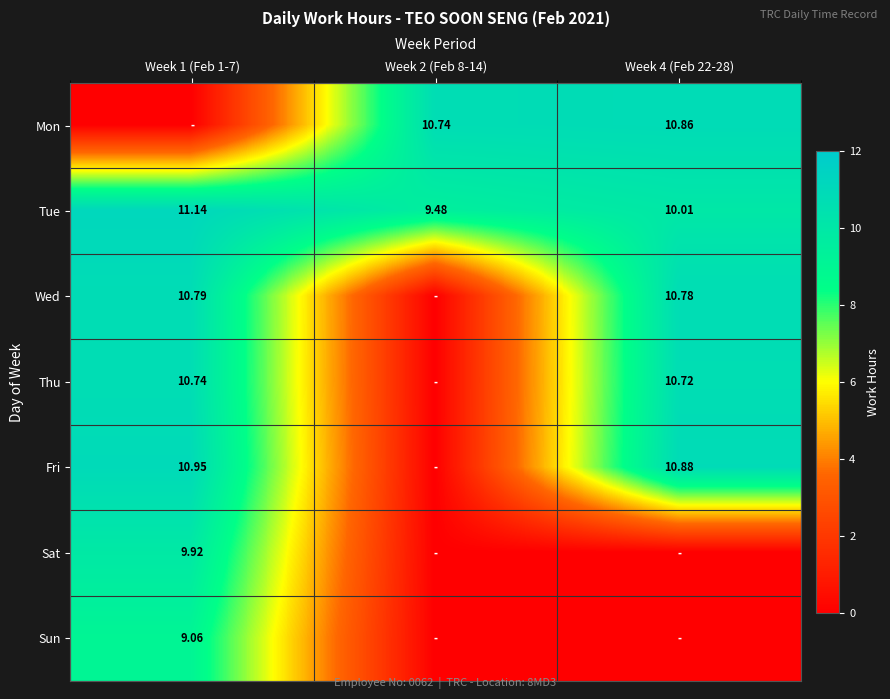

Is the value of Tue at Week 2 (Feb 8-14) greater than the value of Wed at Week 4 (Feb 22-28)?

No